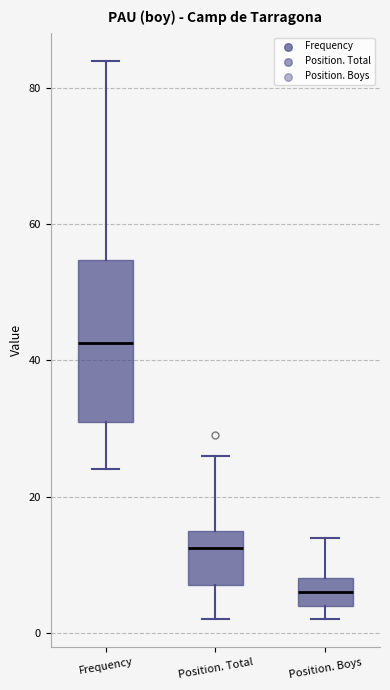

Comparing the boxes themselves (not the whiskers), which one is the tallest?

Frequency